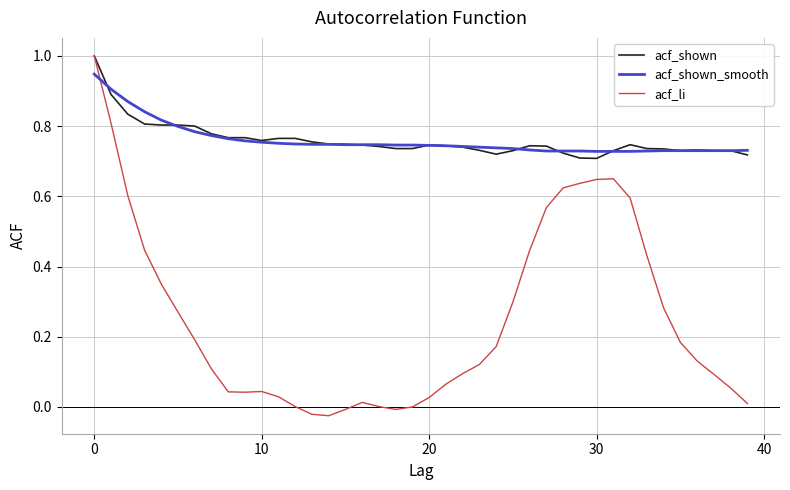

What are all the series names shown in the legend?

acf_shown, acf_shown_smooth, acf_li